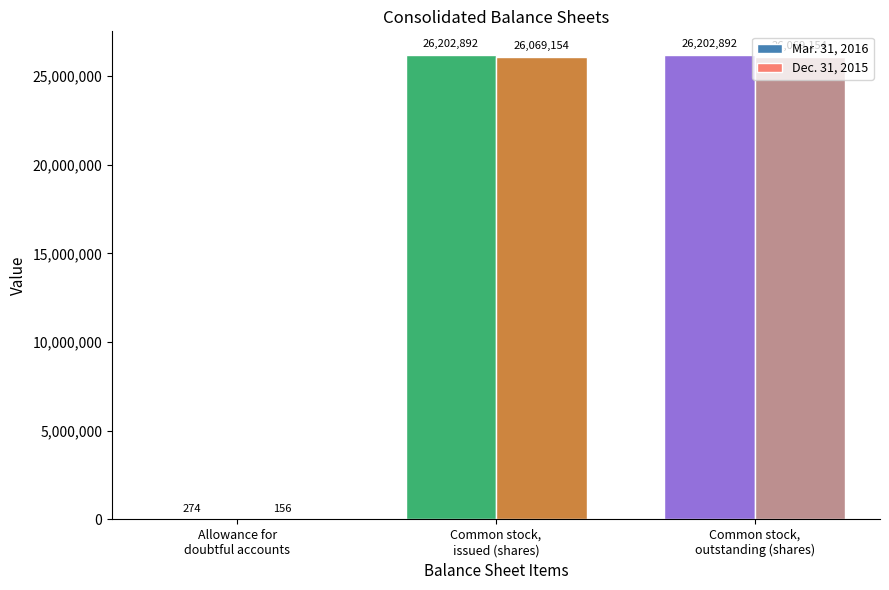

Count the Dec. 31, 2015 values in the range 156 to 26069154.

3